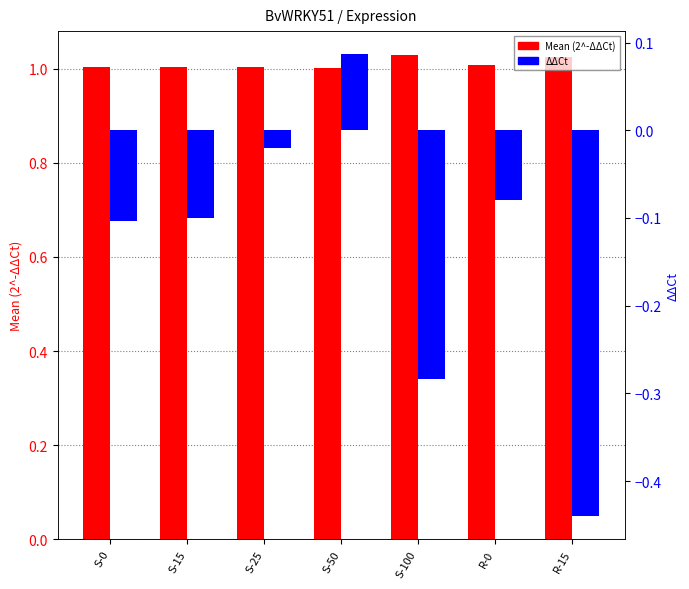

What is the value of the ΔΔCt bar at the 5th from the left?

-0.3